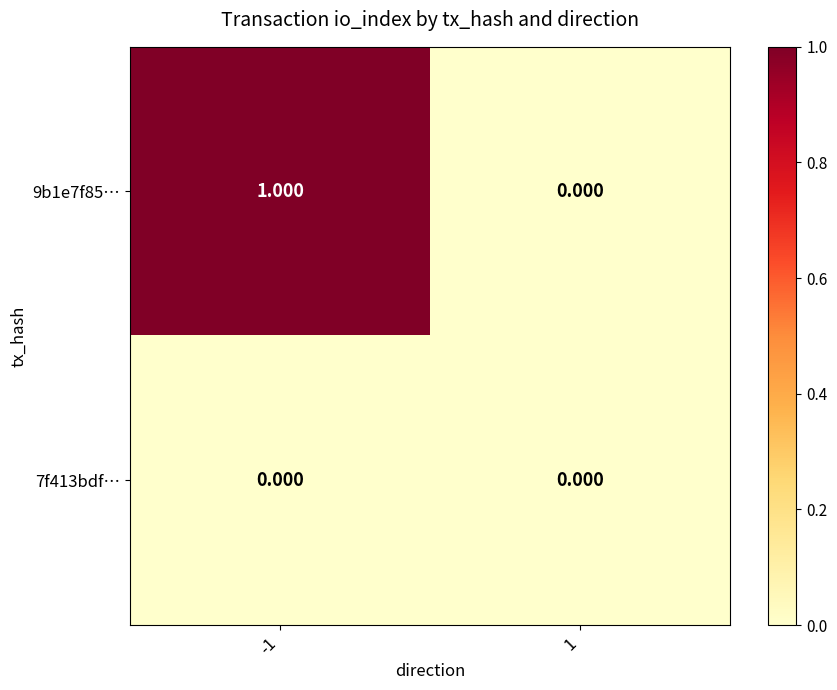

At which category is the sum across all series the highest?

-1